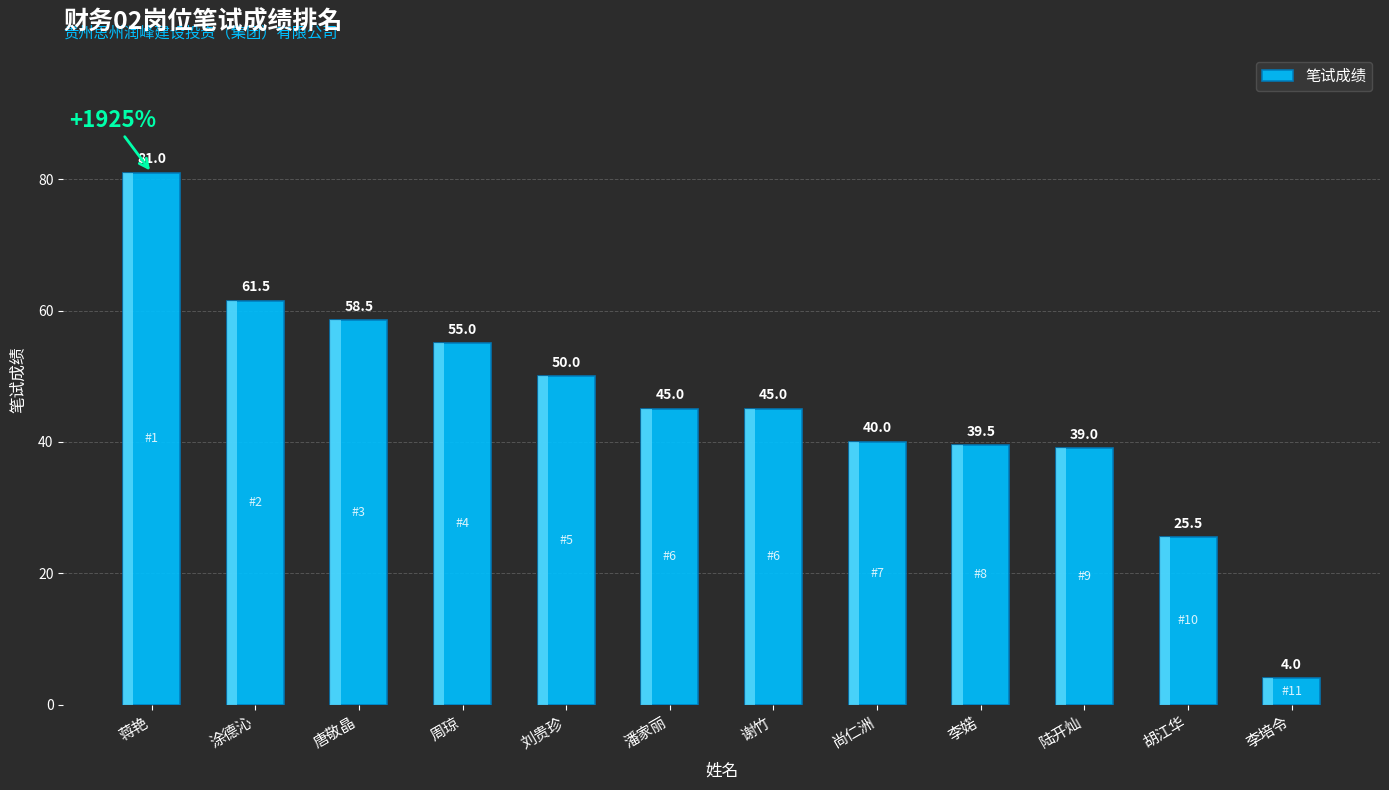

At which label does the data first exceed 45?

蒋艳